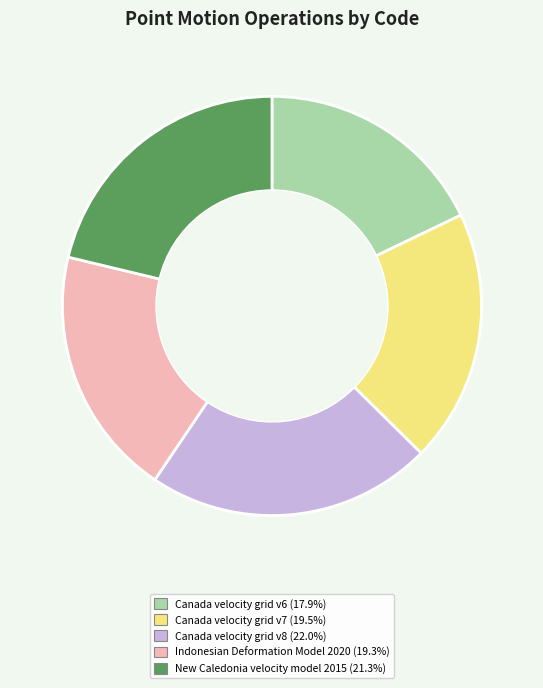

True or false: Indonesian Deformation Model 2020 accounts for 7% of the total.

False